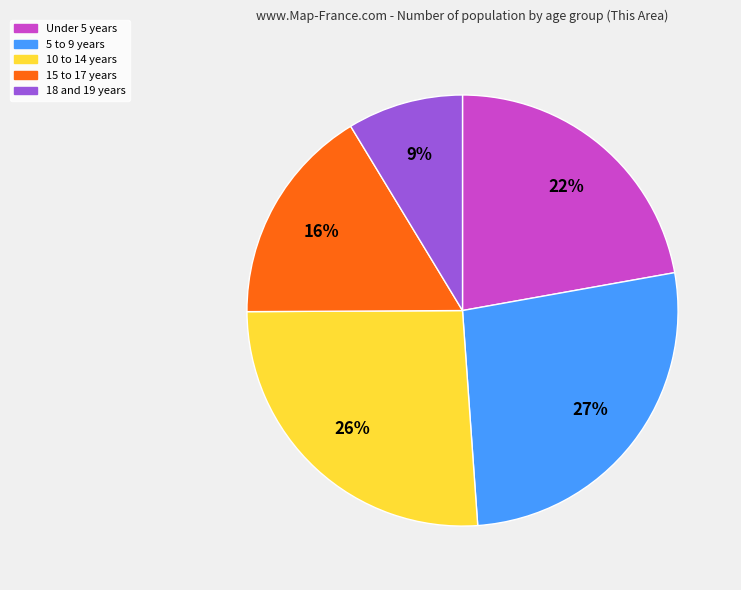

Is it true that 15 to 17 years is 16% of the pie?

True